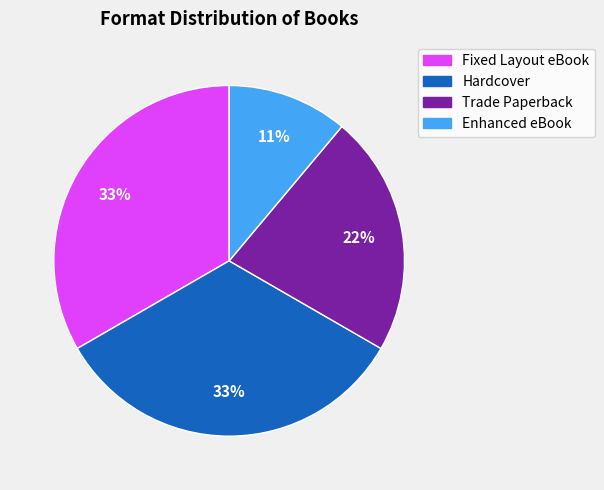

How many slices are in this pie chart?

4